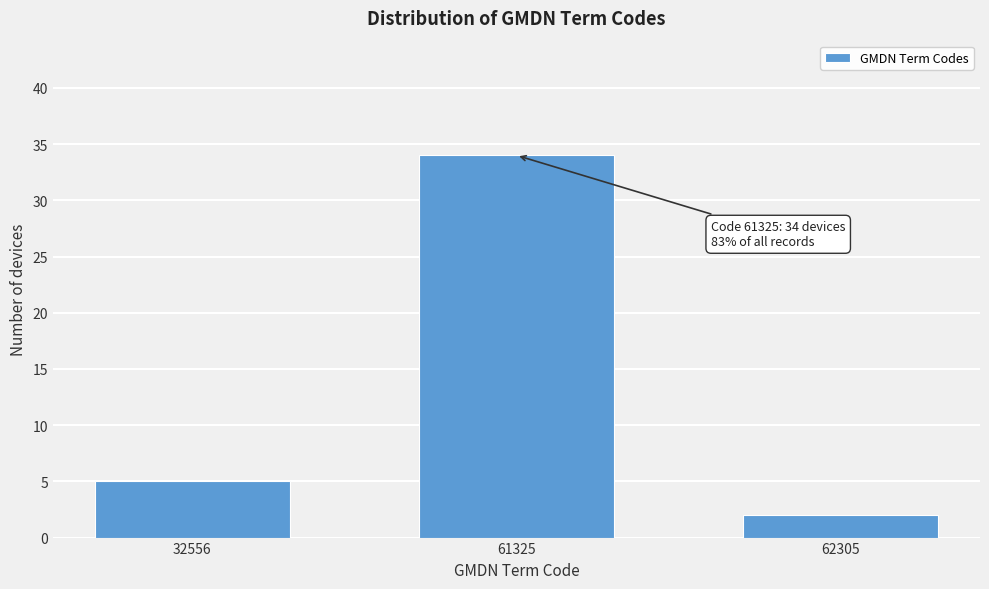

Reading right to left, transcribe all the data shown in this chart.

62305=2	61325=34	32556=5